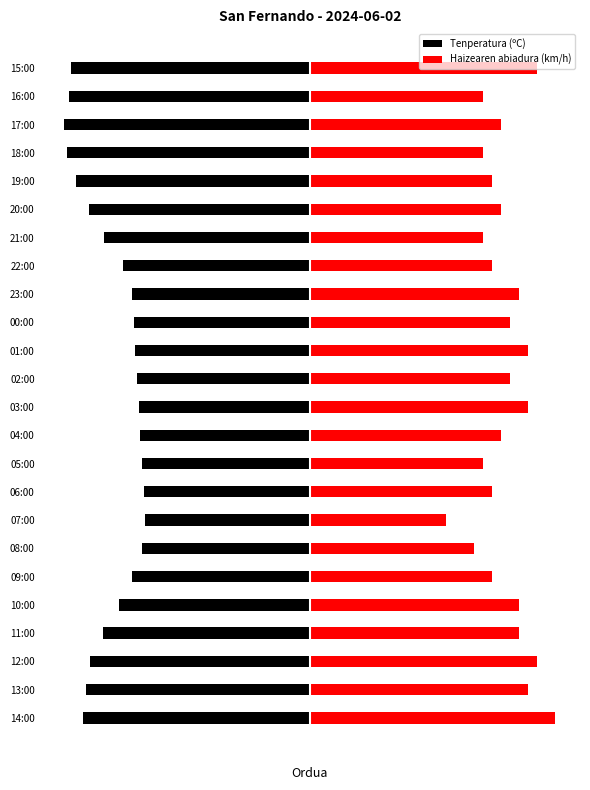

How many data points in Tenperatura (ºC) are above -22?

11